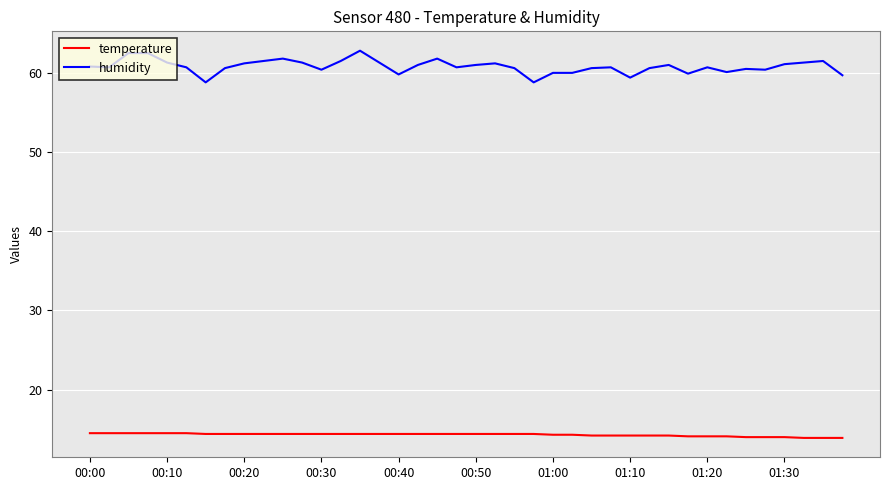

True or false: humidity and temperature cross at least once.

False